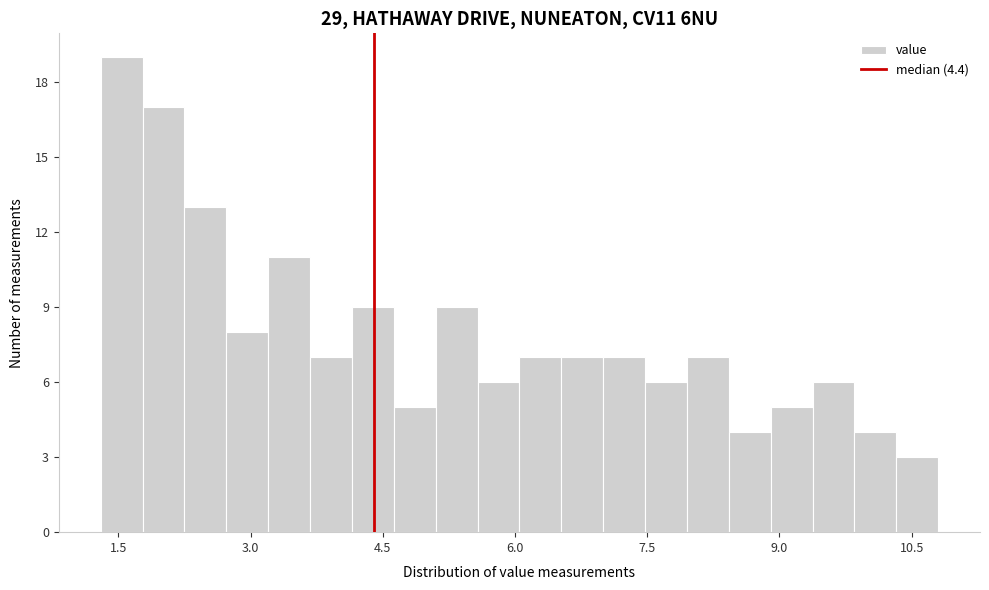

Around what value on the x-axis is the tallest bar? Give the approximate position of its centre, as read against the axis.

1.6